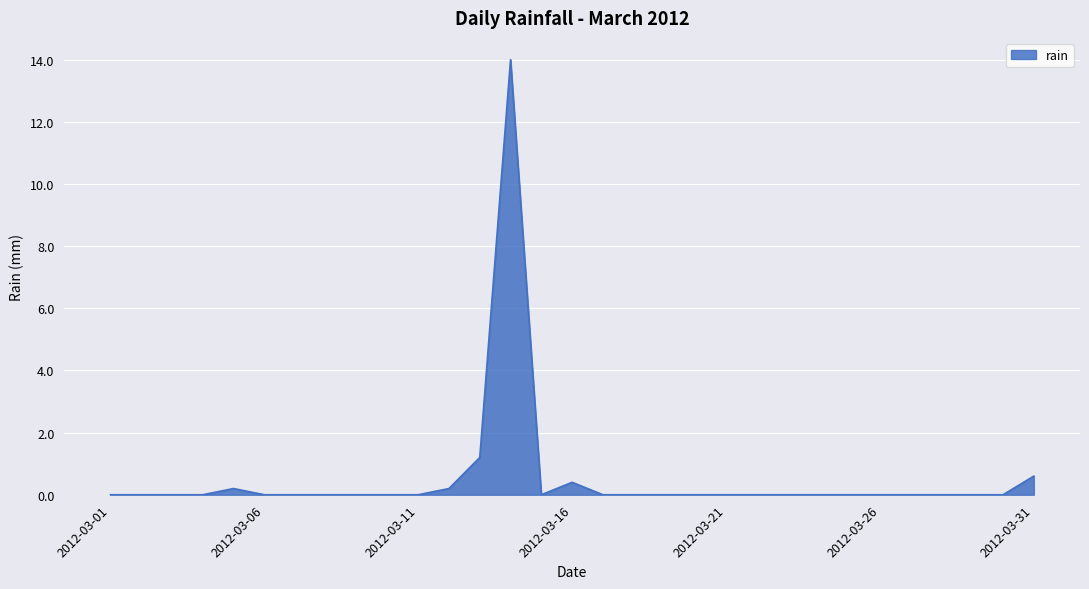

What is the maximum value shown in the chart?

14.0